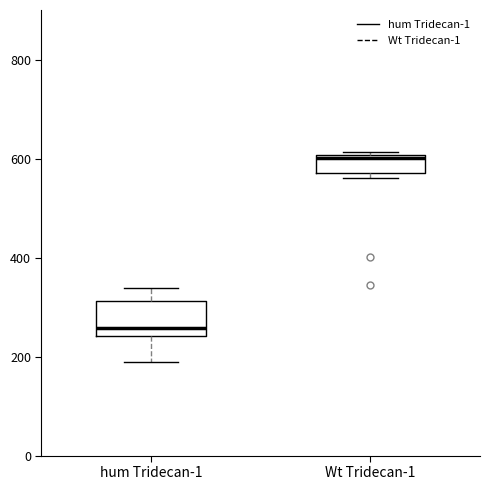

Which box's median line is the highest?

Wt Tridecan-1